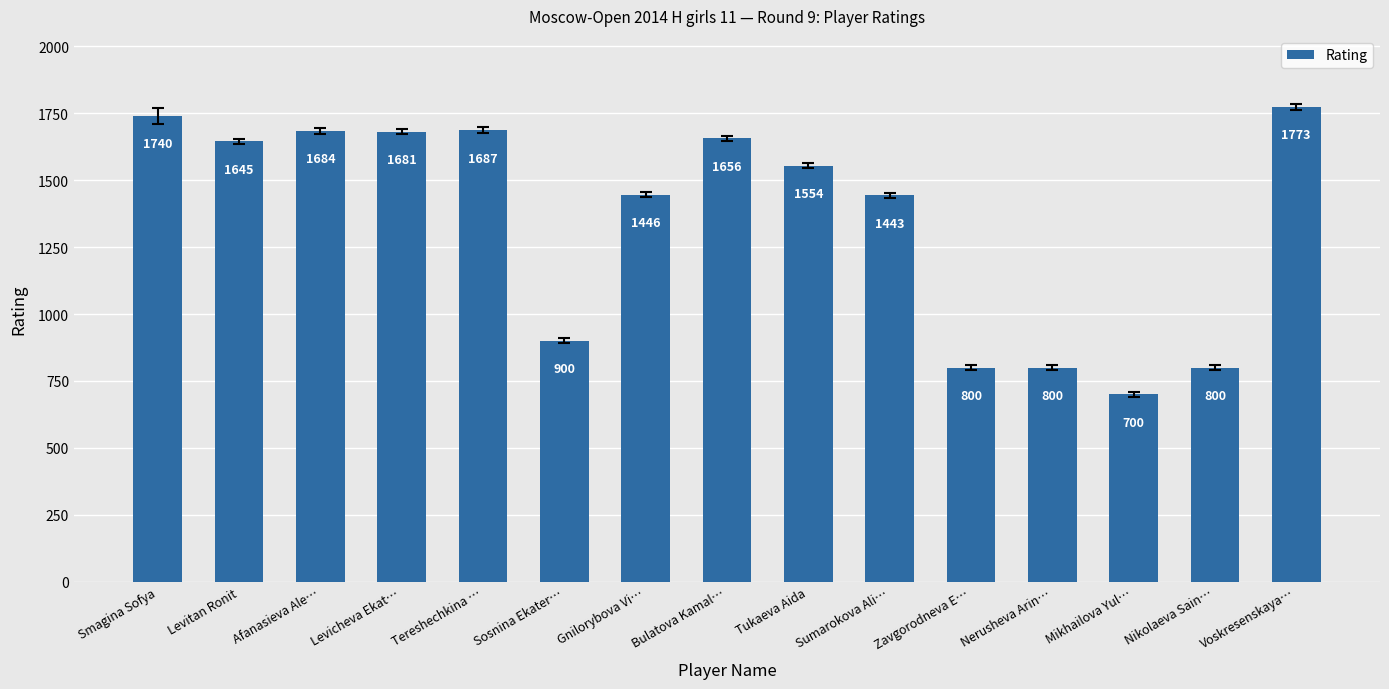

Where is the data nearest to the value 1236?

Sumarokova Ali…